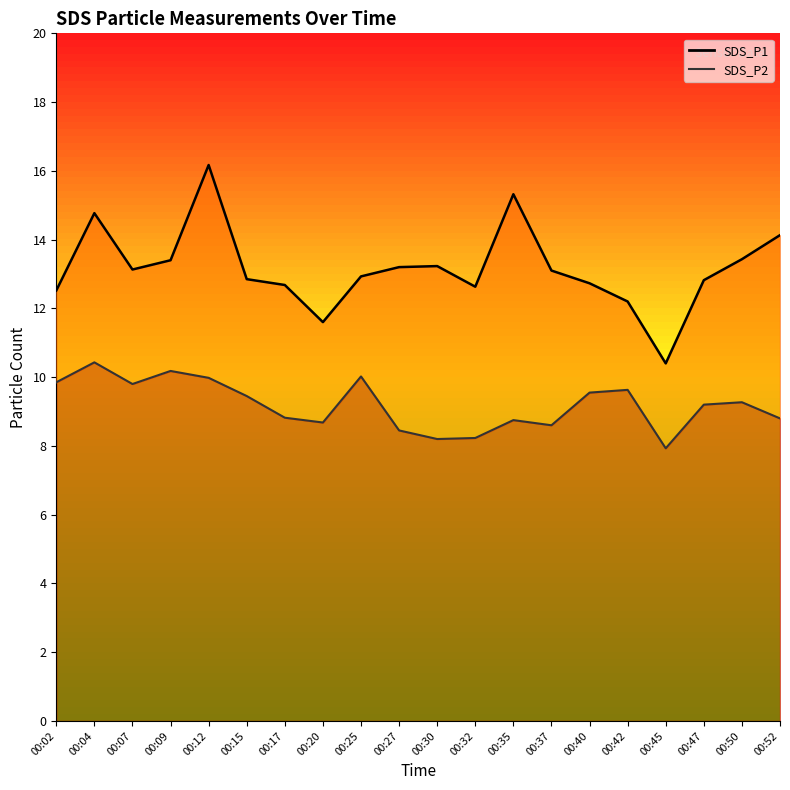

What value does the SDS_P2 line series have at 00:42?

9.6